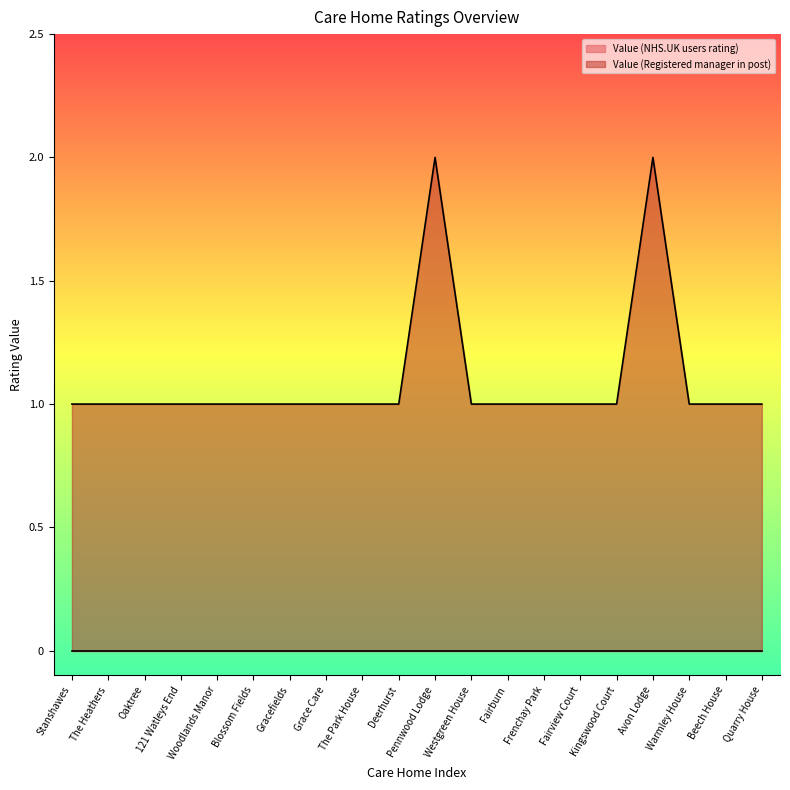

At which label is the value closest to 1?

Stanshawes